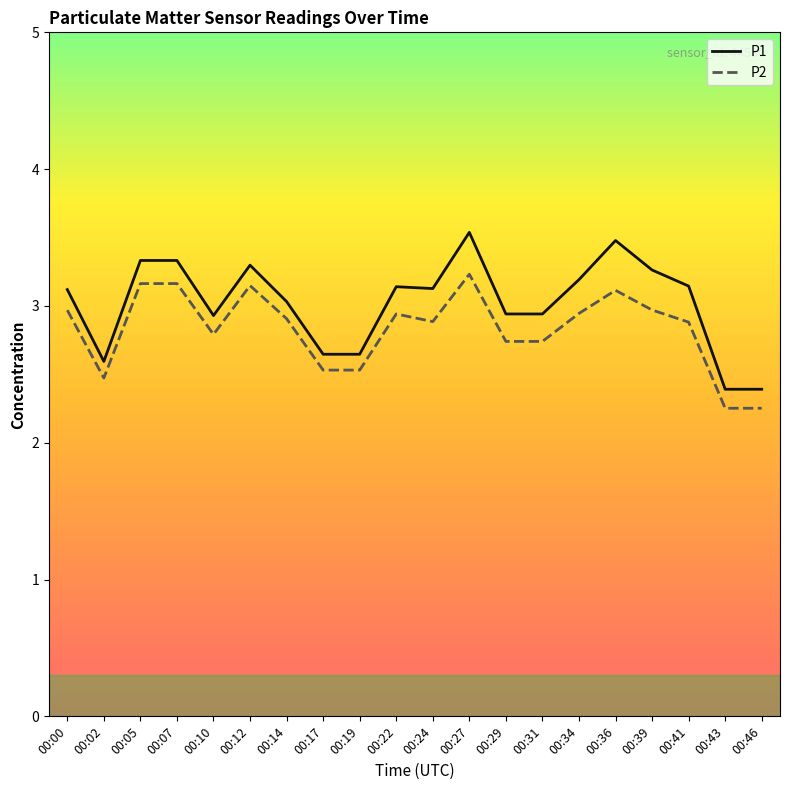

What is the total value across all series at 00:39?

6.2